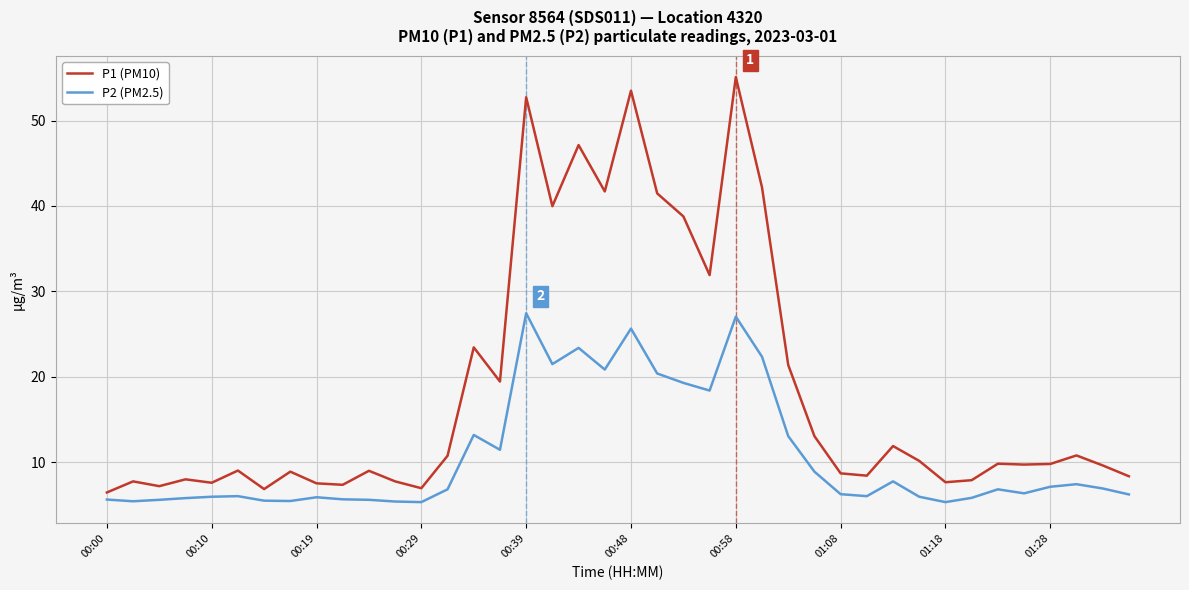

What is the difference between the maximum and minimum values in the P2 (PM2.5) series?

22.1